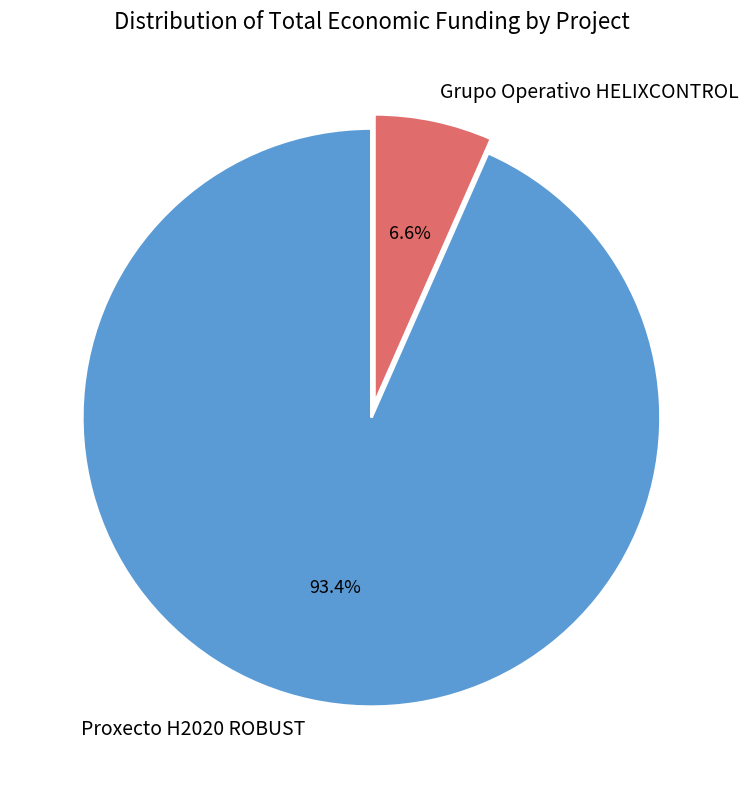

How many segments does this pie chart have?

2